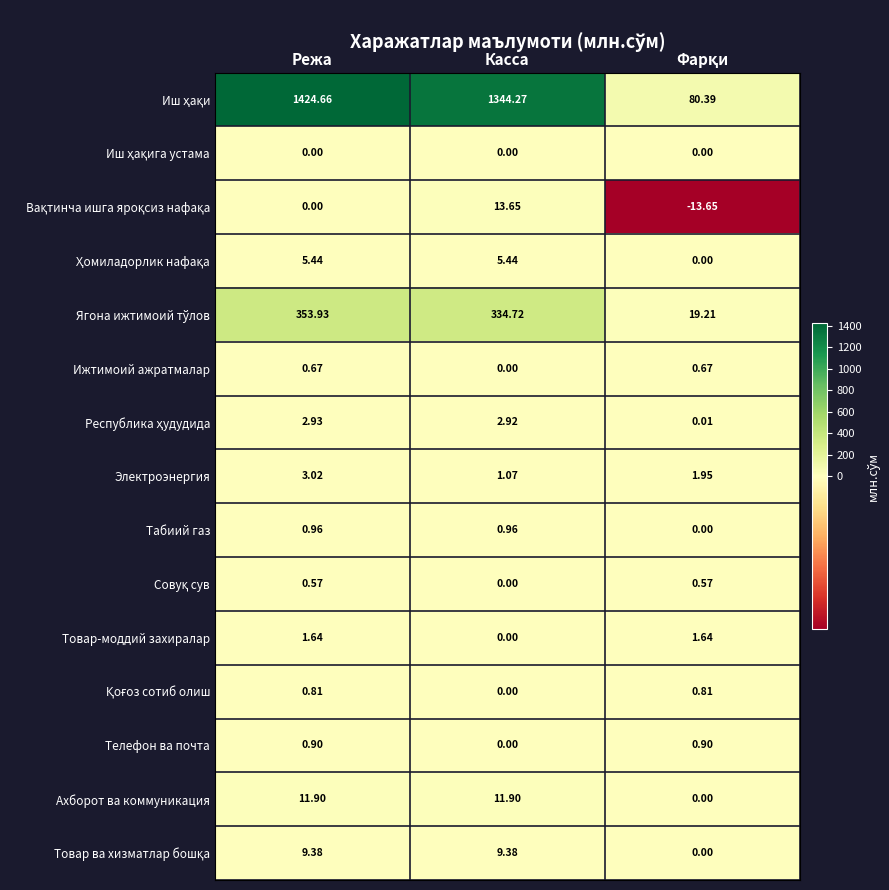

Which label corresponds to the largest value in the chart?

Режа